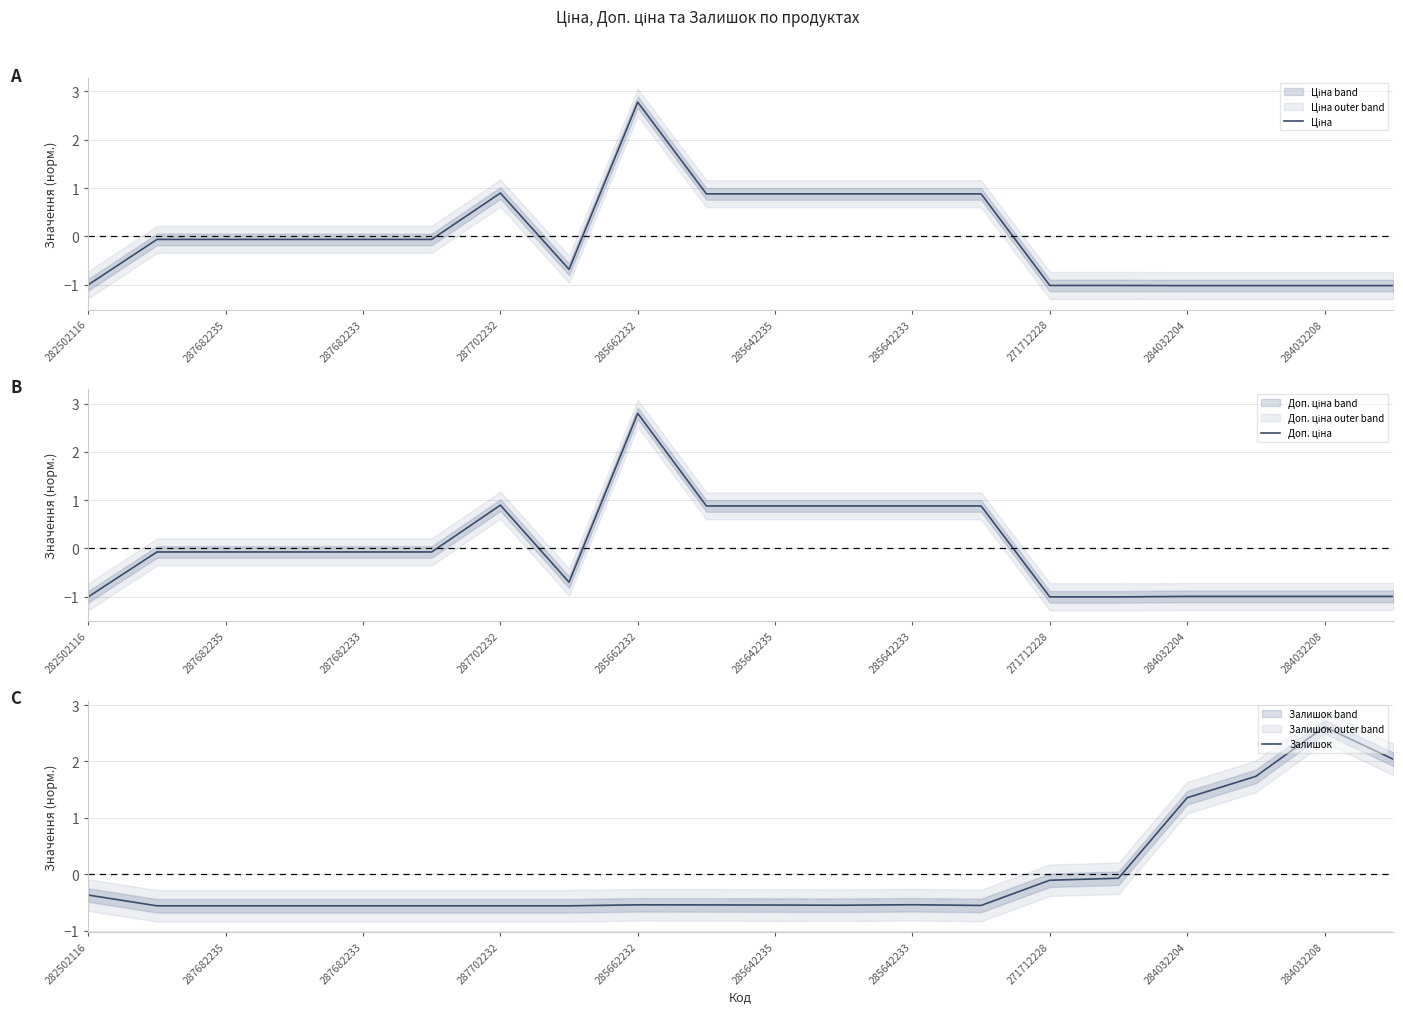

What is the highest value of the Залишок series?

2.6